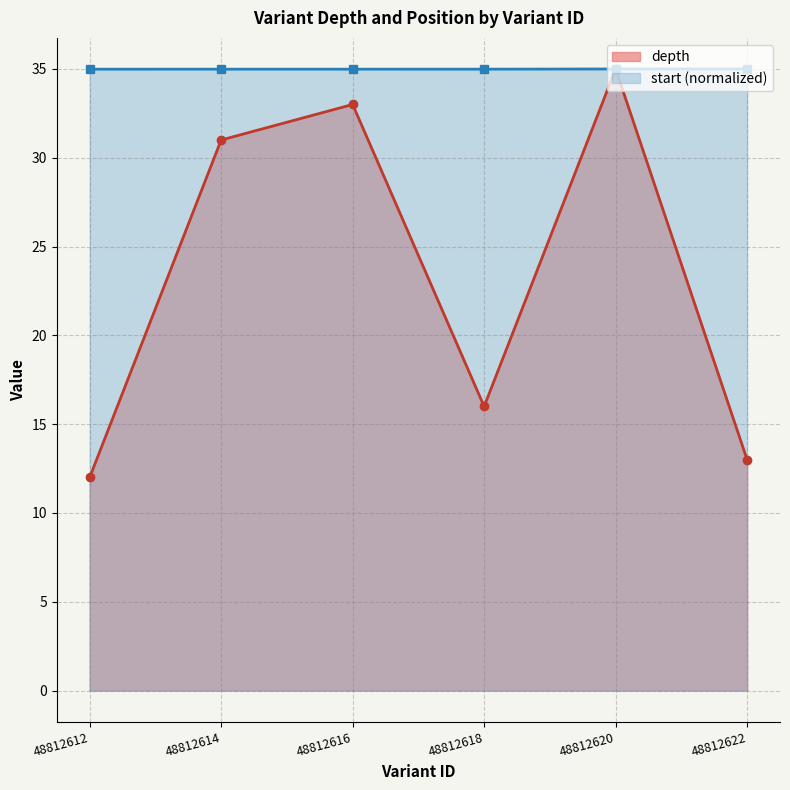

What is the spread (max minus min) of values at 48812614?

4.0